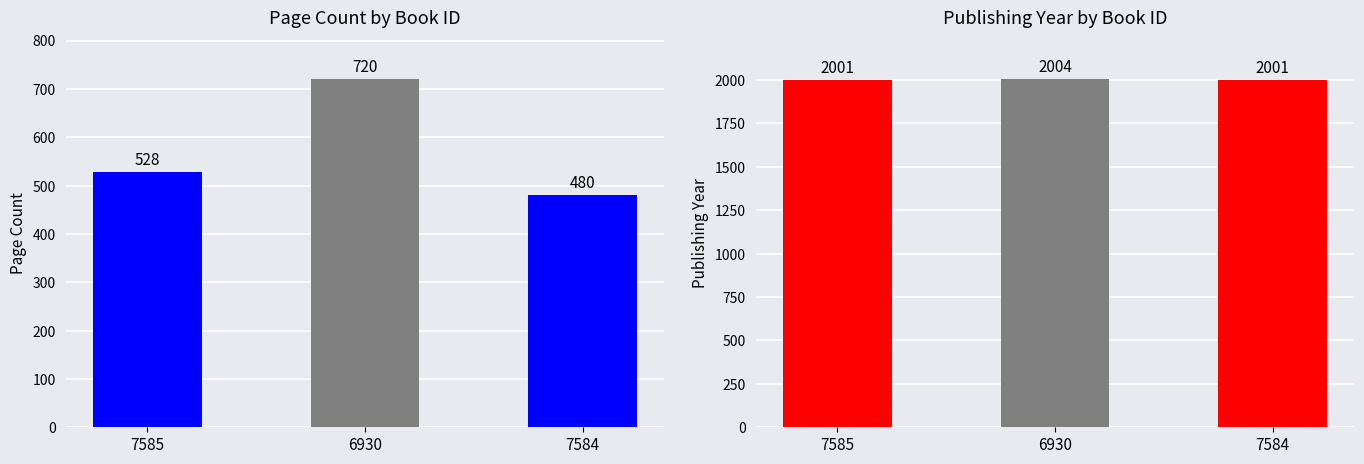

How many distinct data groups are displayed?

2